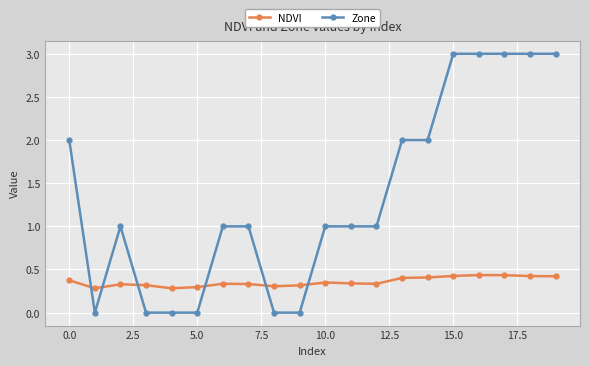

What is the difference between the second highest and minimum values in the Zone series?

3.0